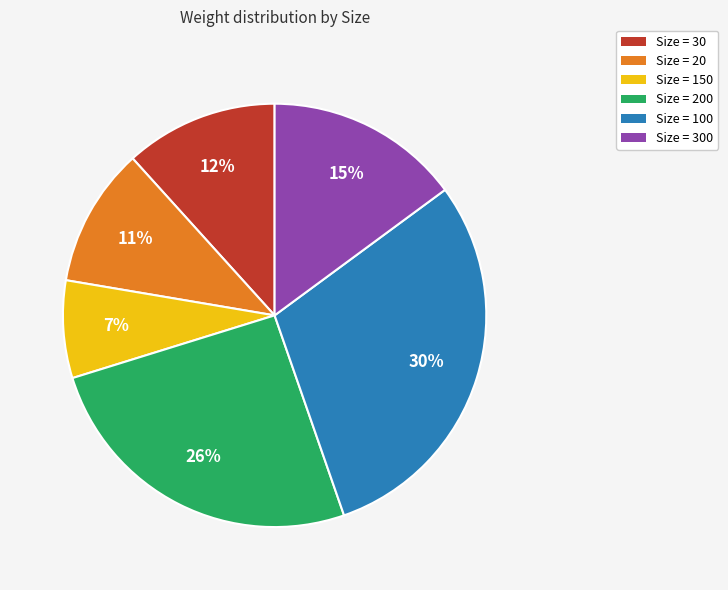

What percentage is the Size = 30 slice, to the nearest percent?

12%